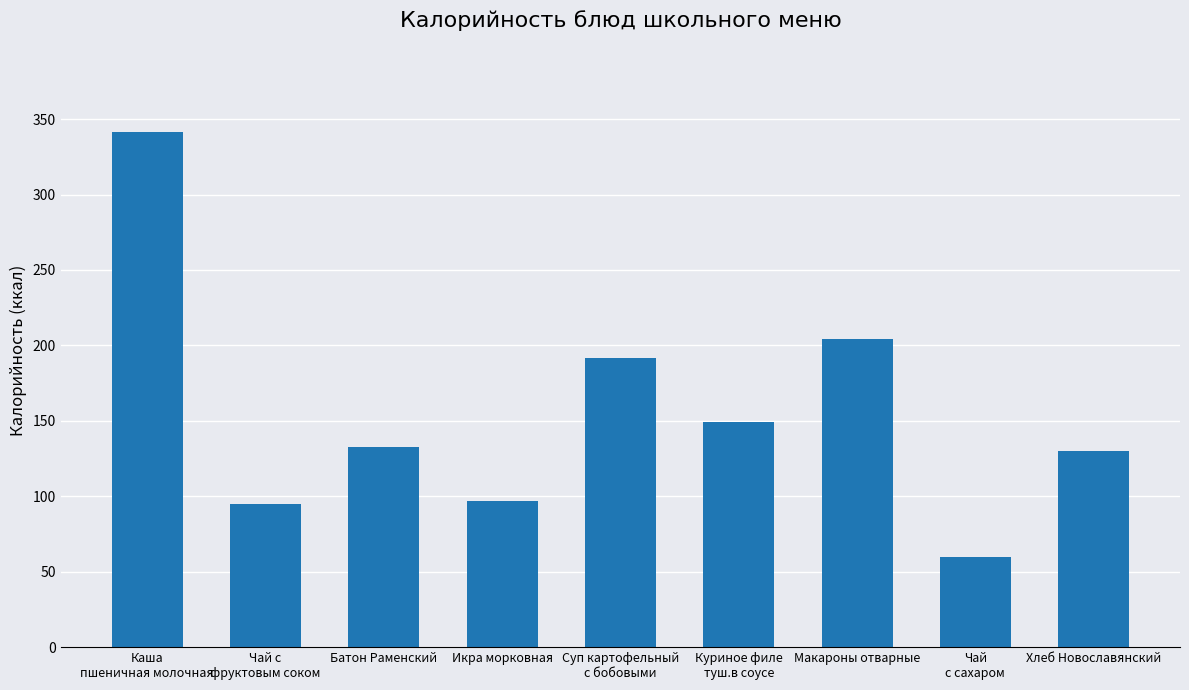

What is the difference between the values at Хлеб Новославянский and Куриное филе
туш.в соусе?

19.0